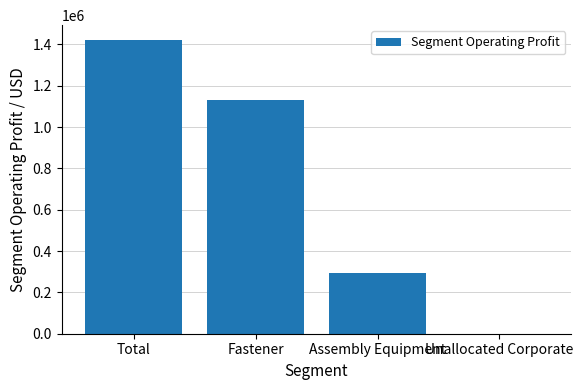

Is it true that the value at Assembly Equipment is 420456?

False